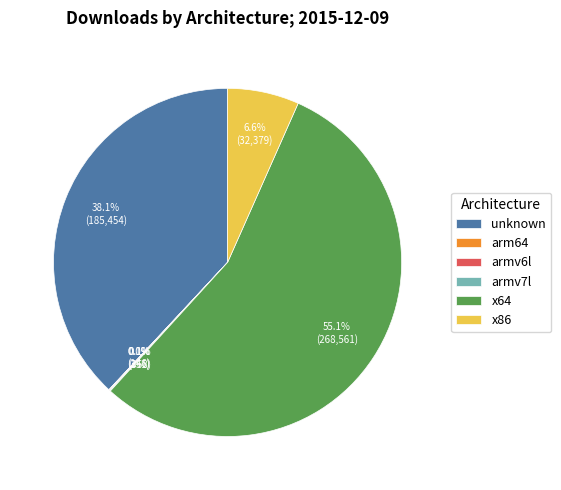

To the nearest percent, what is the difference between the largest and smallest slice percentages?

55%